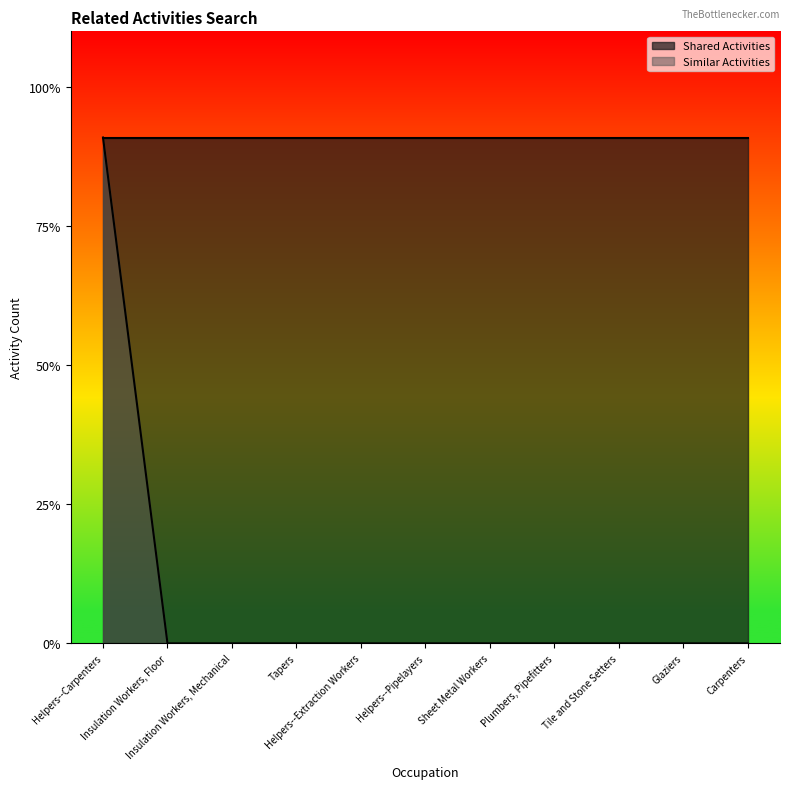

Rank the categories by value from lowest to highest.

Insulation Workers, Floor, Insulation Workers, Mechanical, Tapers, Helpers--Extraction Workers, Helpers--Pipelayers, Sheet Metal Workers, Plumbers, Pipefitters, Tile and Stone Setters, Glaziers, Carpenters, Helpers--Carpenters